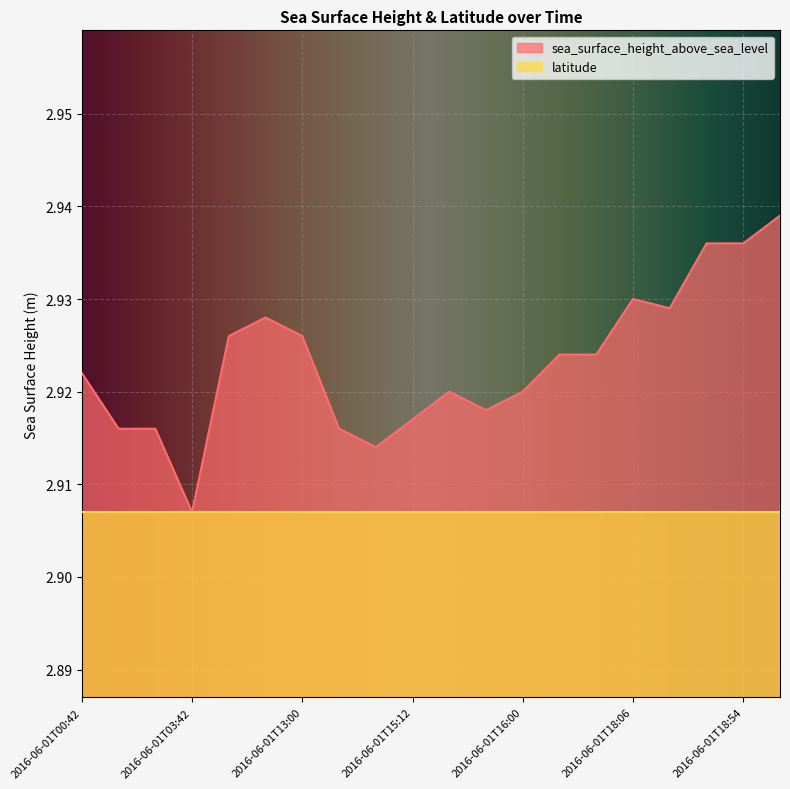

True or false: the data shows 2.9 at 2016-06-01T15:12.

True